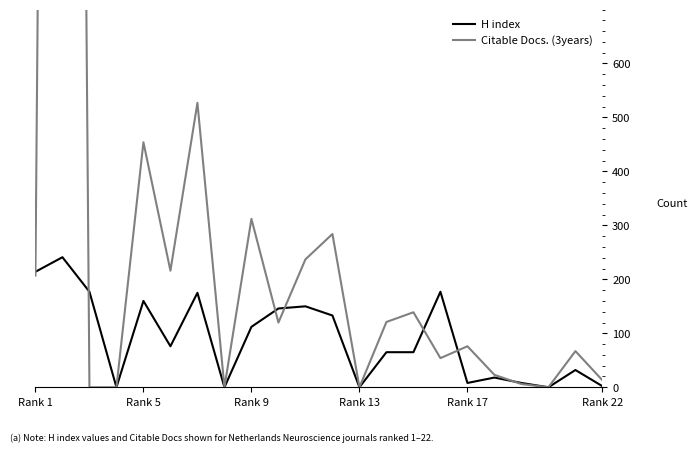

True or false: H index has a value of 2 at Rank 22.

True